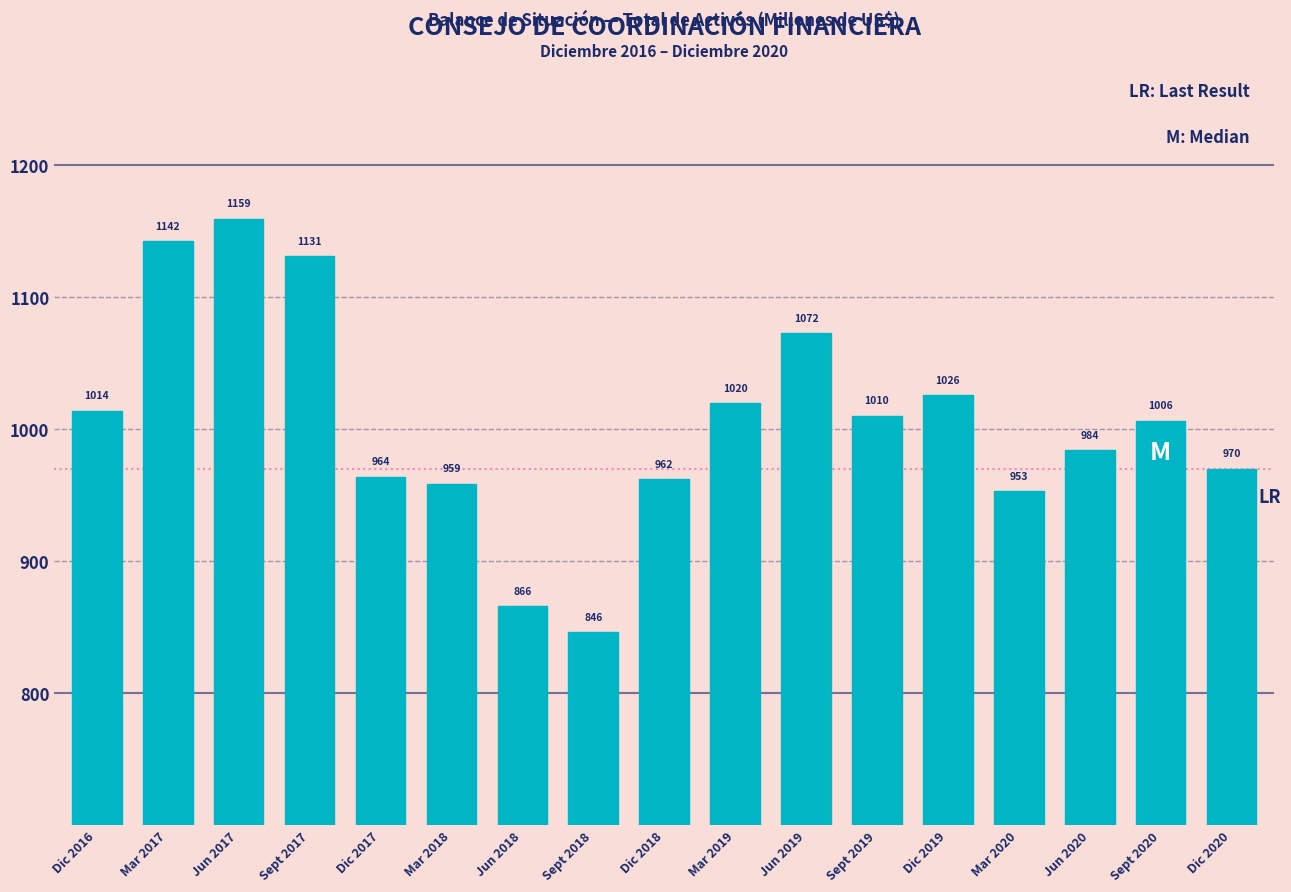

At which label is the value closest to 1002?

Sept 2020